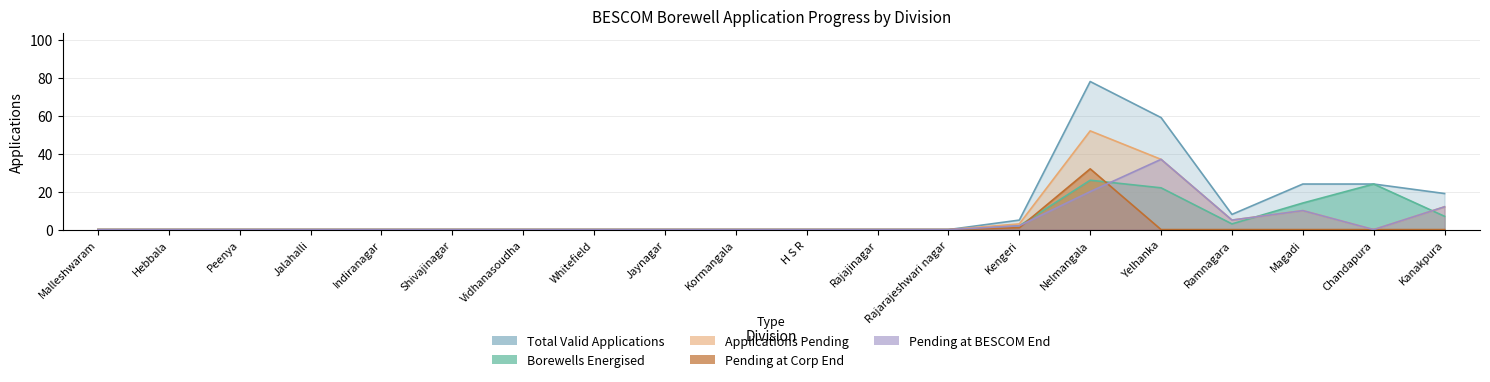

True or false: Applications Pending has more than 1 points higher than both neighbors.

True